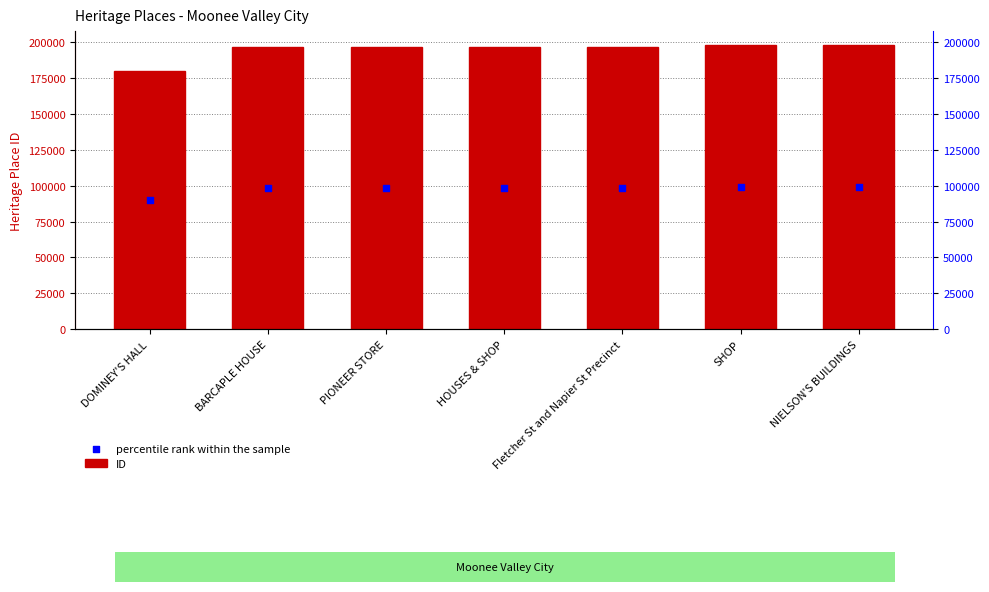

At which category is the sum across all series the highest?

NIELSON'S BUILDINGS